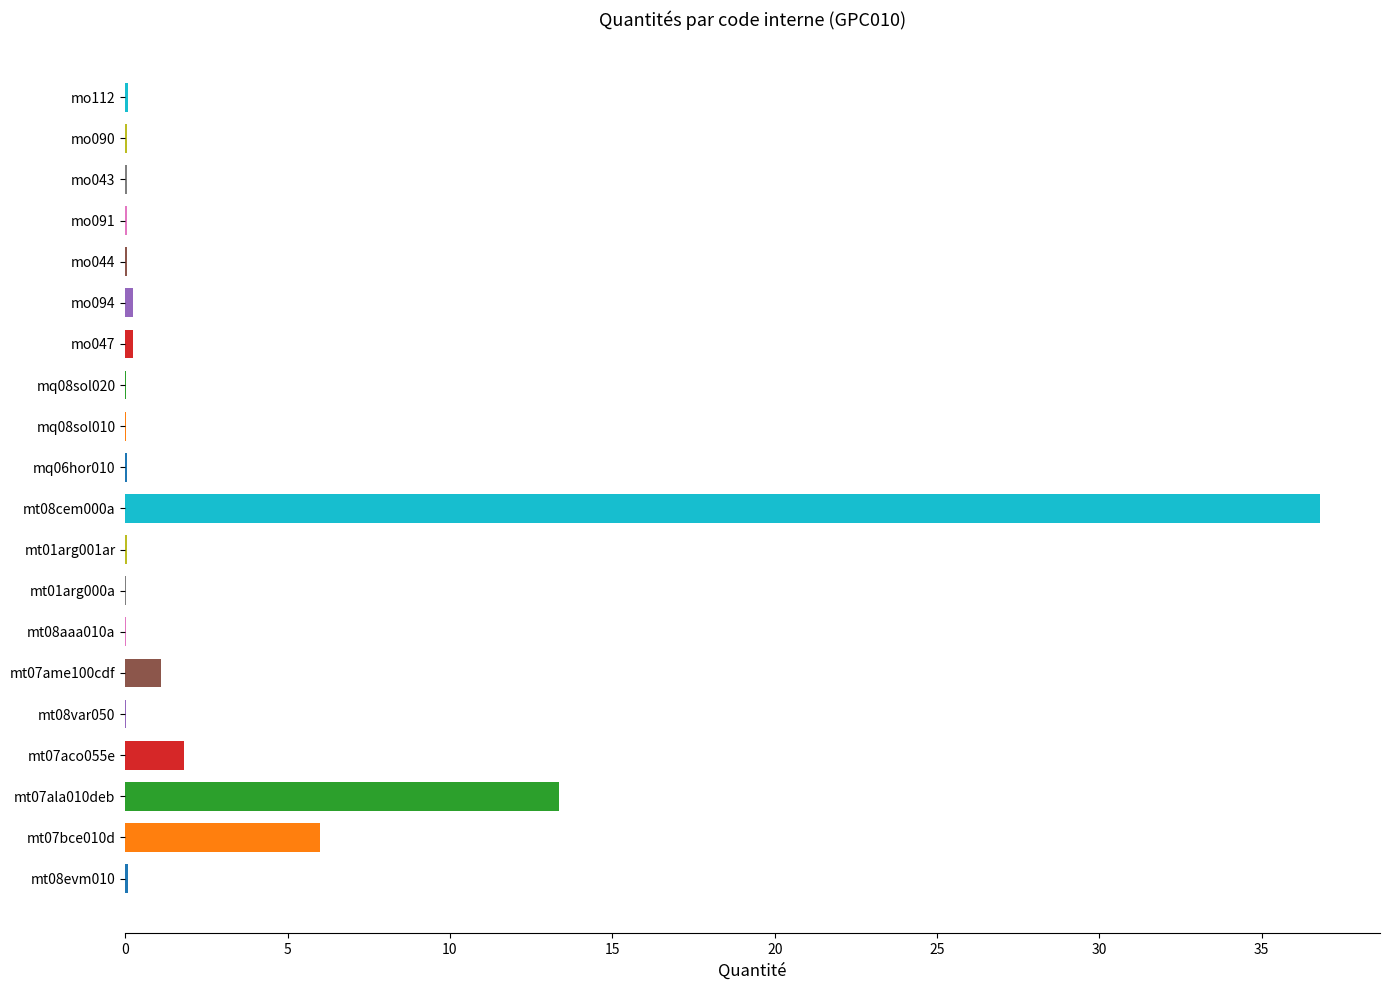

Does the chart contain stacked bars?

No